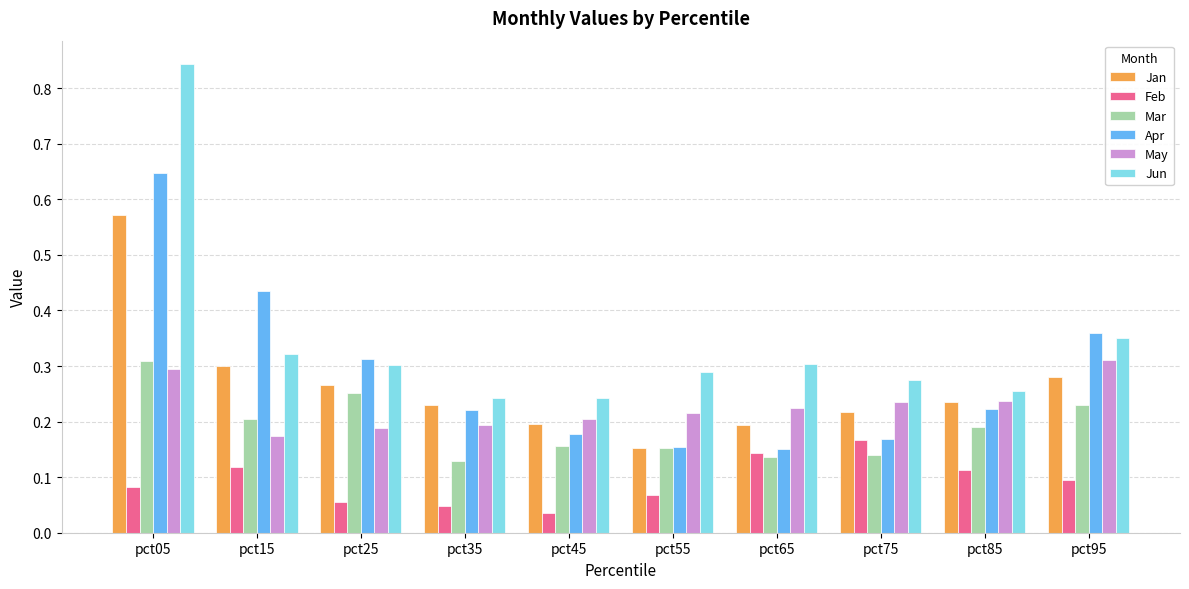

What are all the series names shown in the legend?

Jan, Feb, Mar, Apr, May, Jun